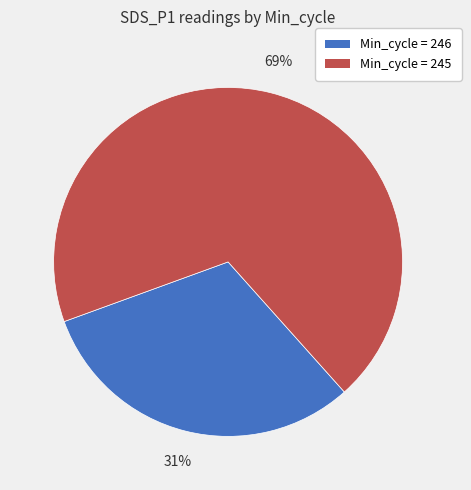

To the nearest percent, what is the difference between the largest and smallest slice percentages?

38%